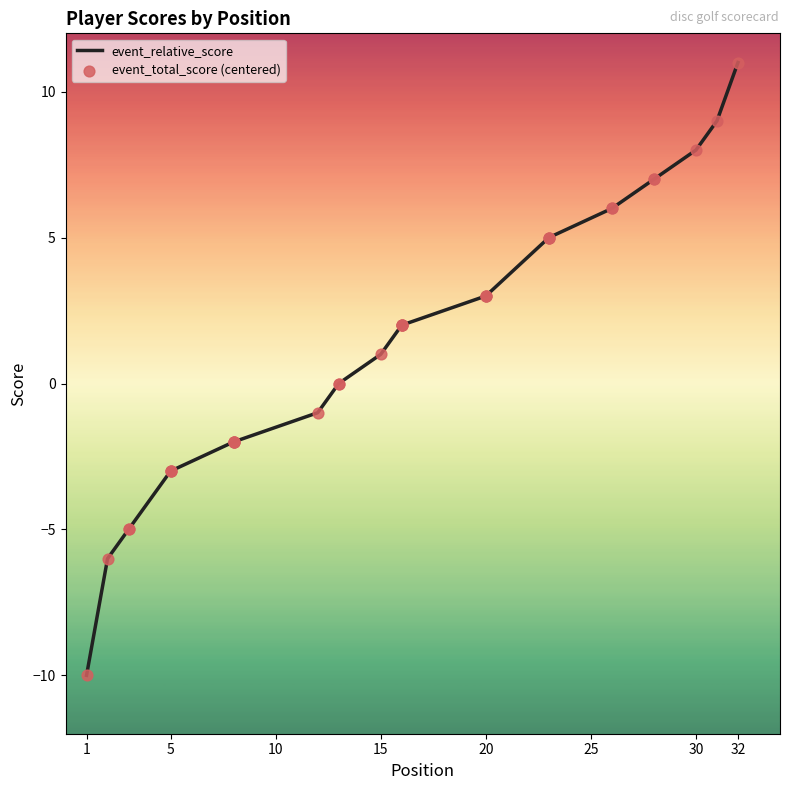

What are all the series names shown in the legend?

event_relative_score, event_total_score (centered)